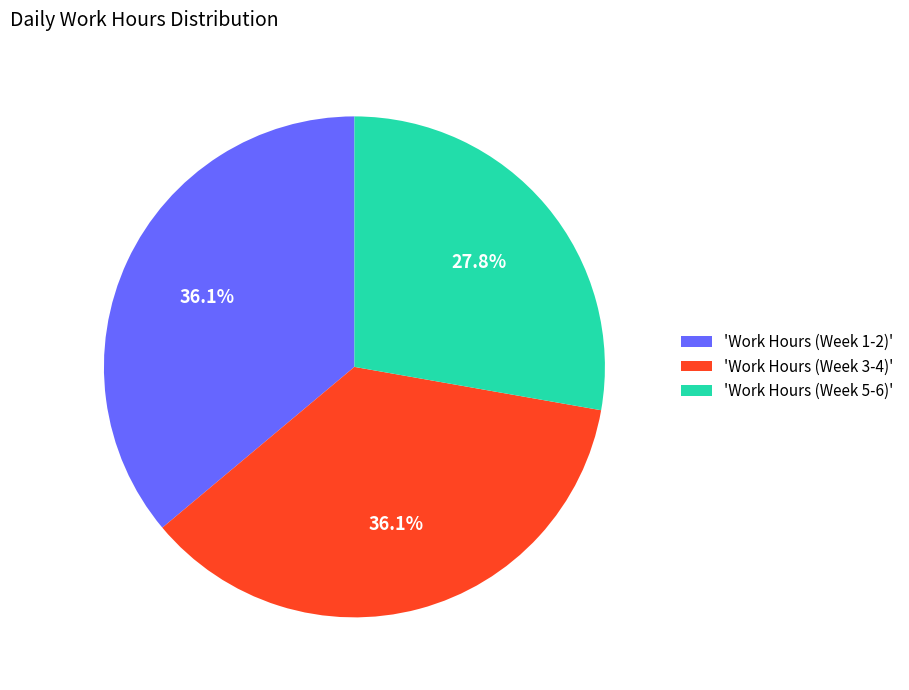

To the nearest percent, what is the average slice percentage?

33%